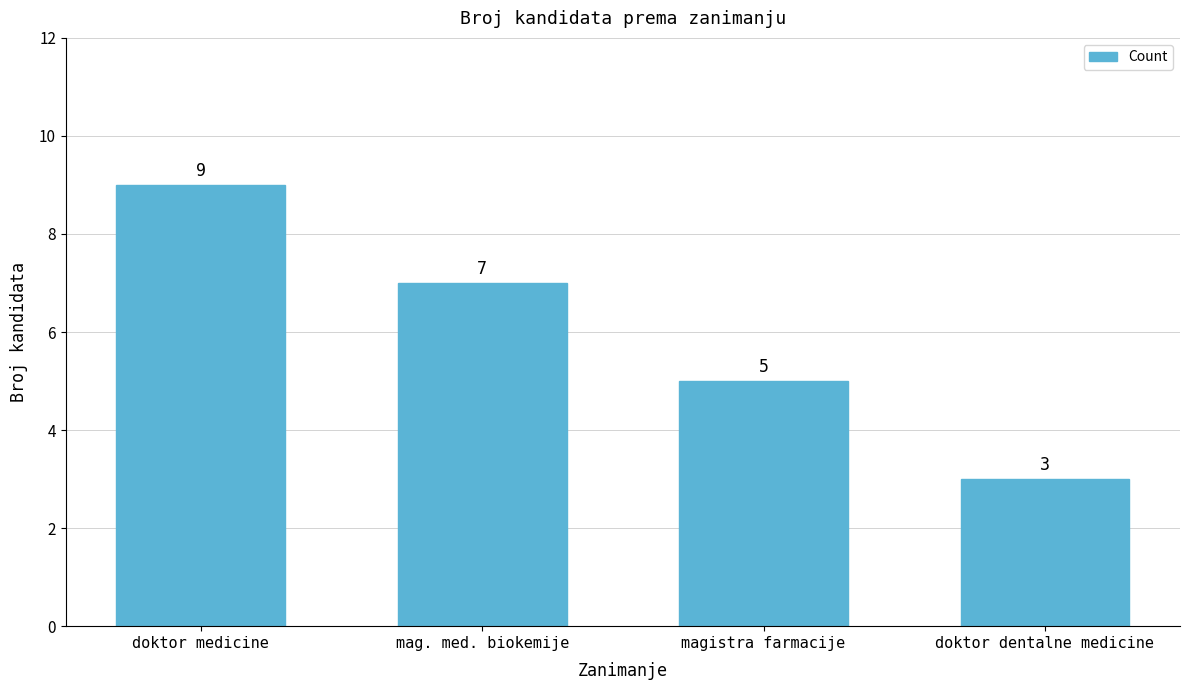

Rank the categories by value from highest to lowest.

doktor medicine, mag. med. biokemije, magistra farmacije, doktor dentalne medicine